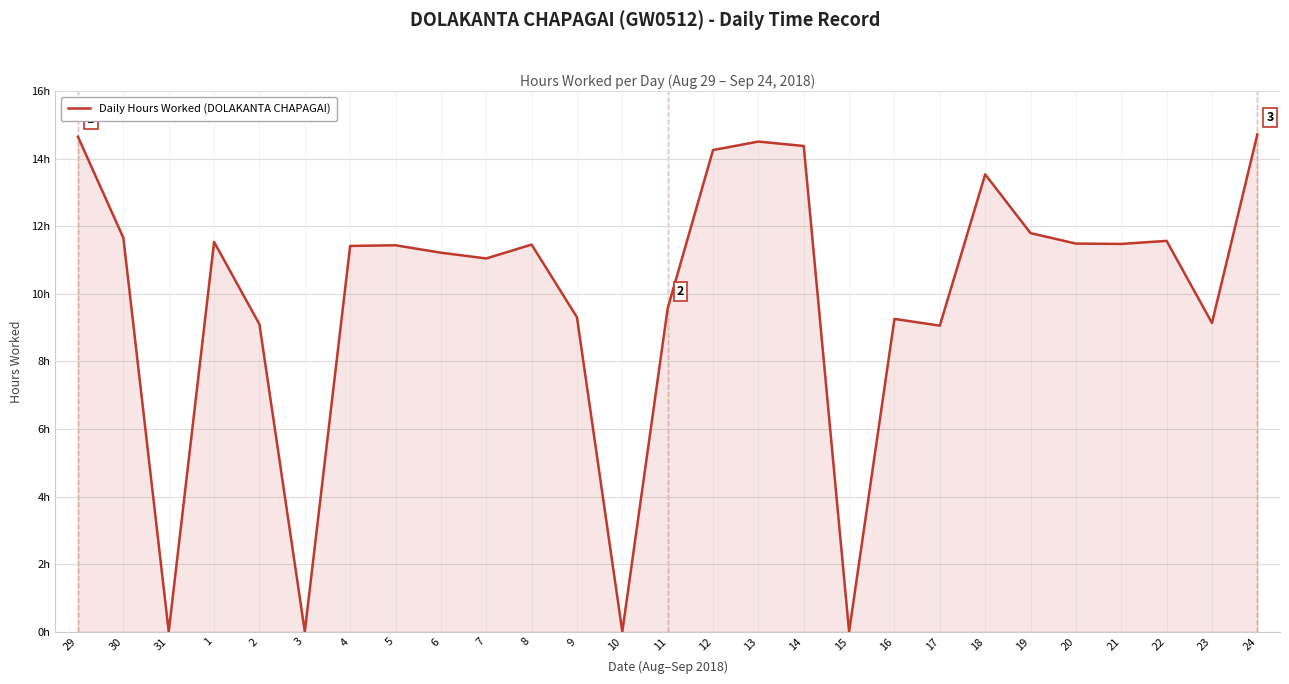

What is the difference between the values at 5 and 11?

1.9